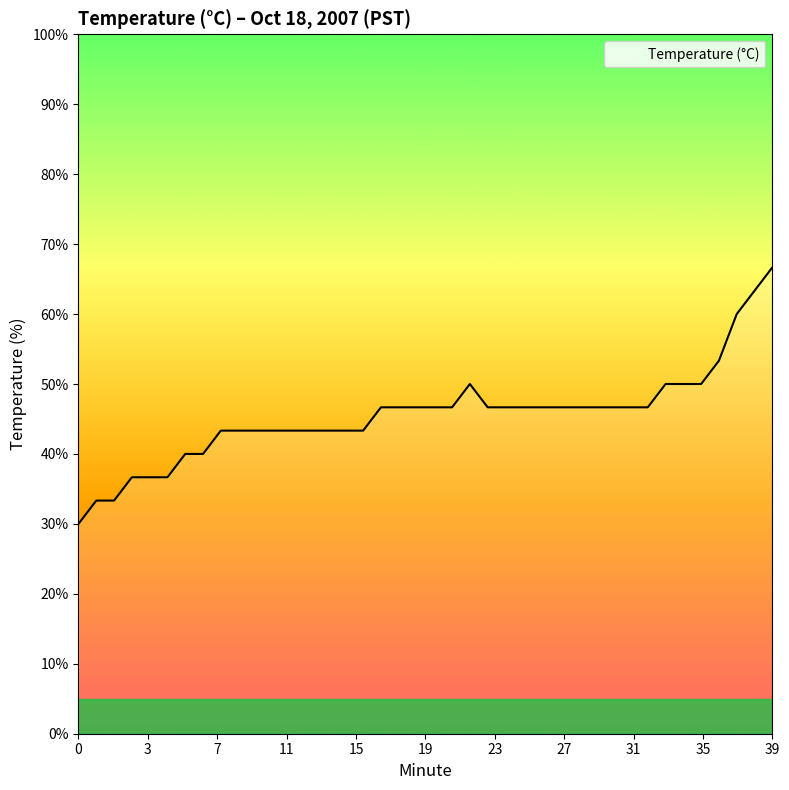

What is the maximum value shown in the chart?

66.7